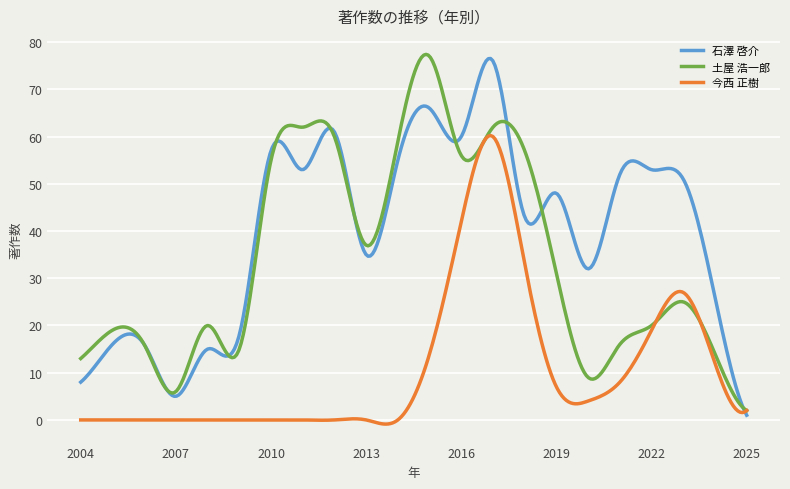

What is the maximum value for 土屋 浩一郎?

77.4